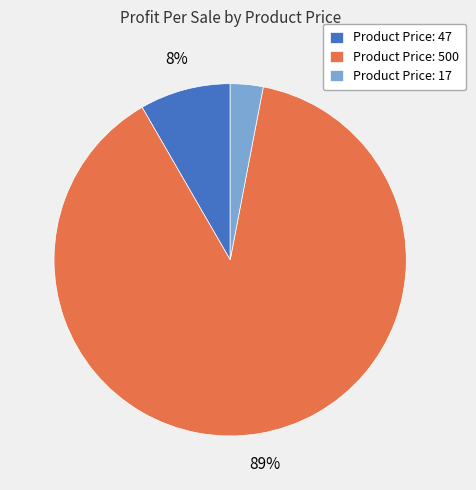

To the nearest percent, what portion does Product Price: 47 represent?

8%